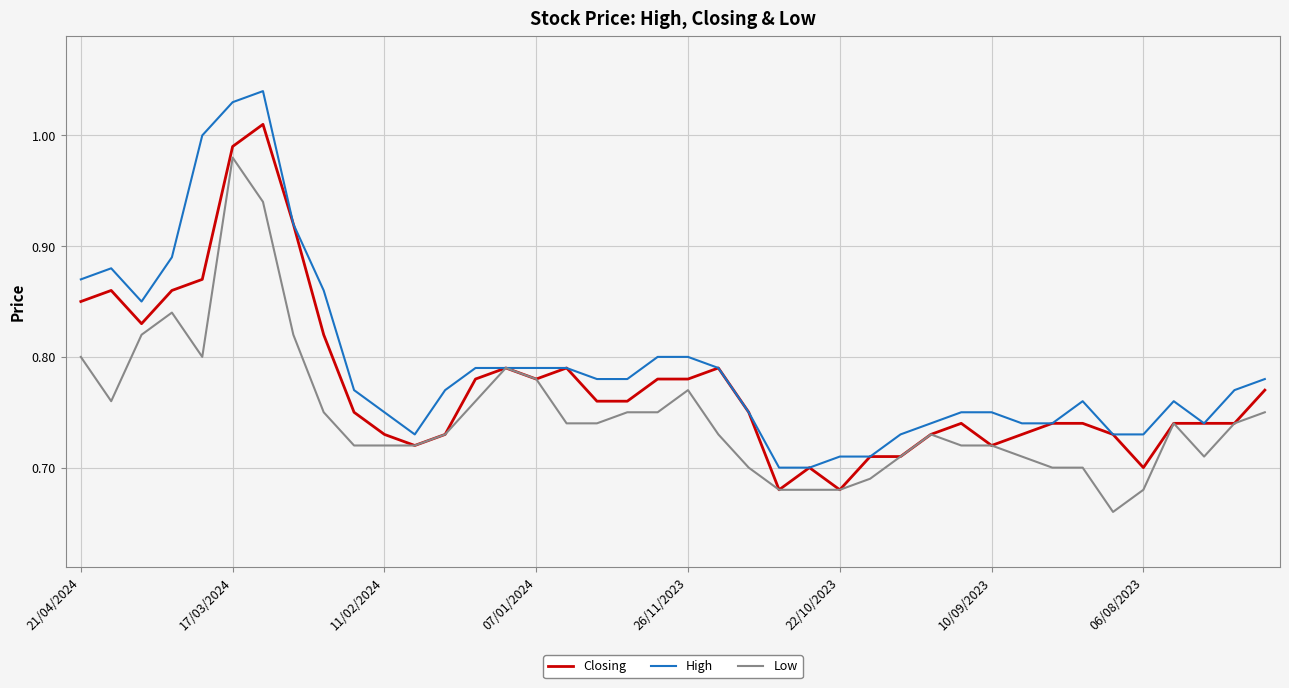

At how many categories does at least one series exceed 0?

40